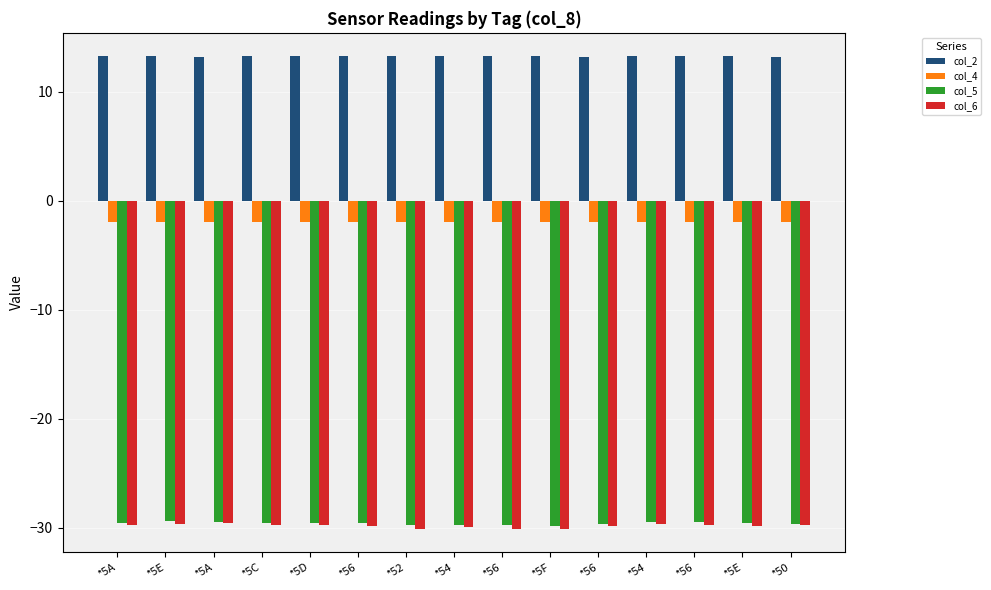

What are all the series names shown in the legend?

col_2, col_4, col_5, col_6